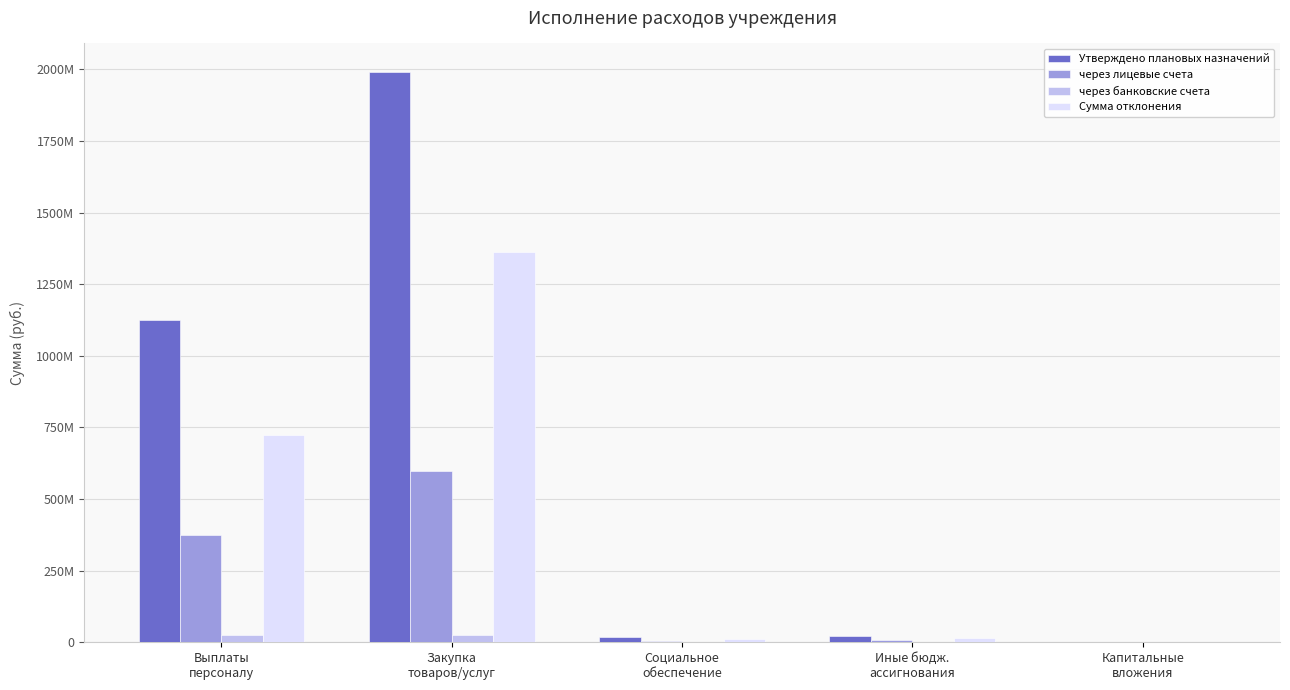

What are all the series names shown in the legend?

Утверждено плановых назначений, через лицевые счета, через банковские счета, Сумма отклонения